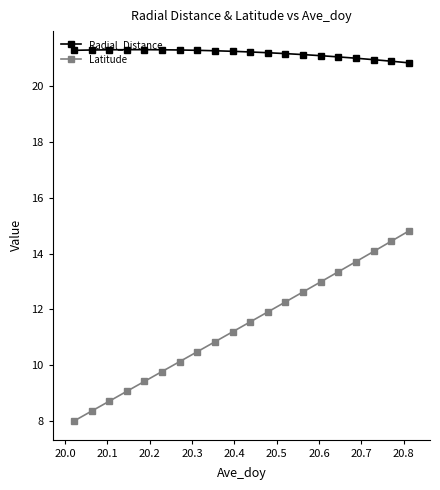

What is the value of the Radial_Distance point at the 6th from the left?

21.3